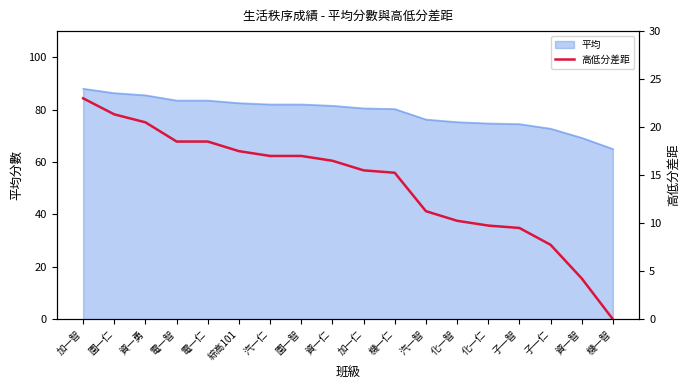

True or false: the data has more than 2 interior local peaks.

False